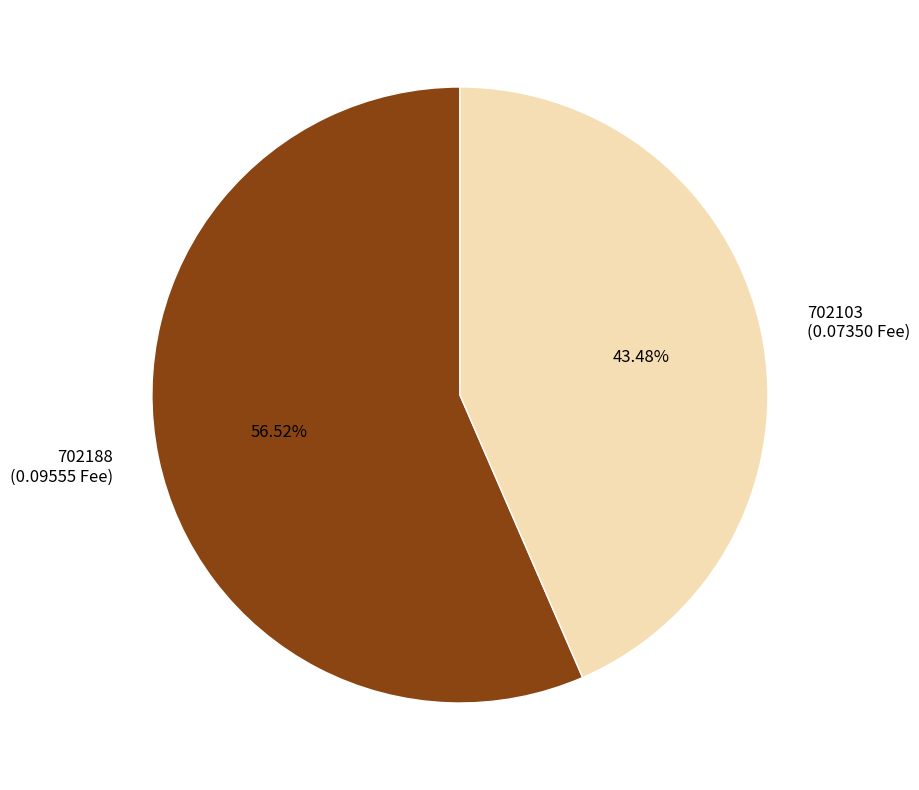

To the nearest percent, what is the combined percentage of 702103 and 702188?

100%